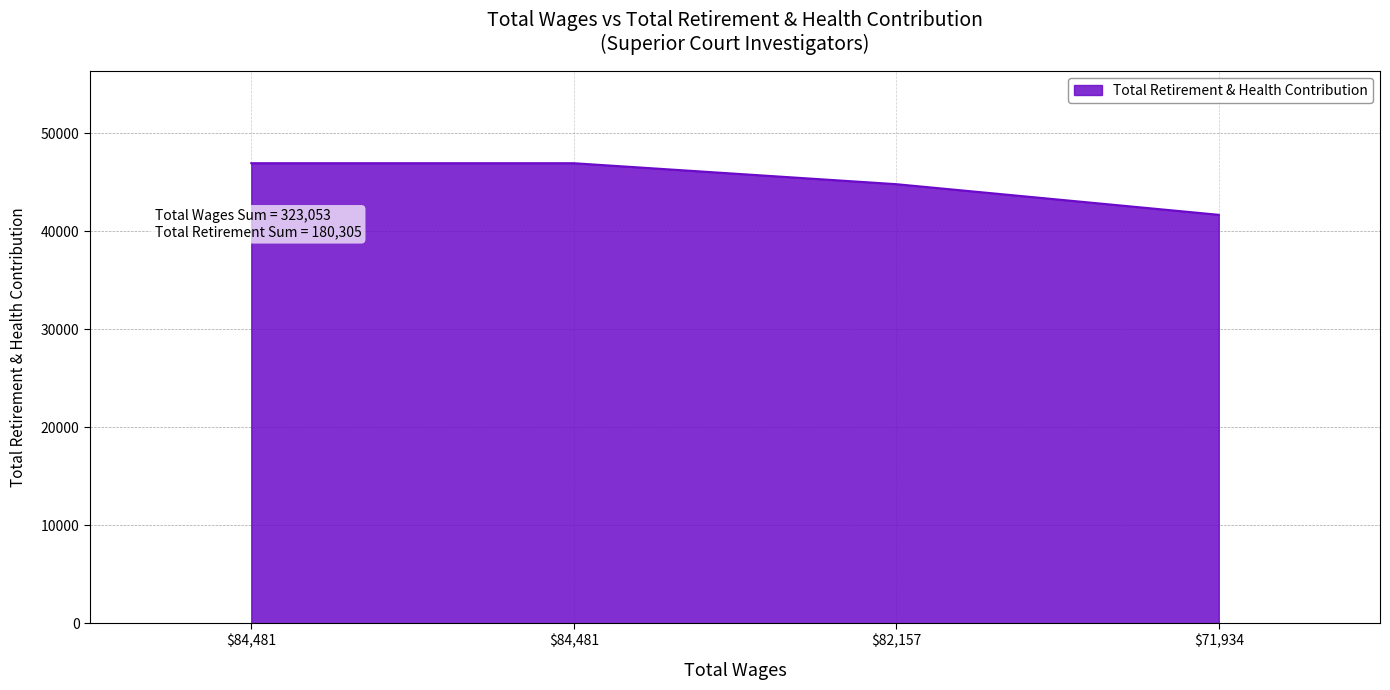

List the labels in order of value, largest first.

84481.0, 84481.0, 82157.0, 71934.0